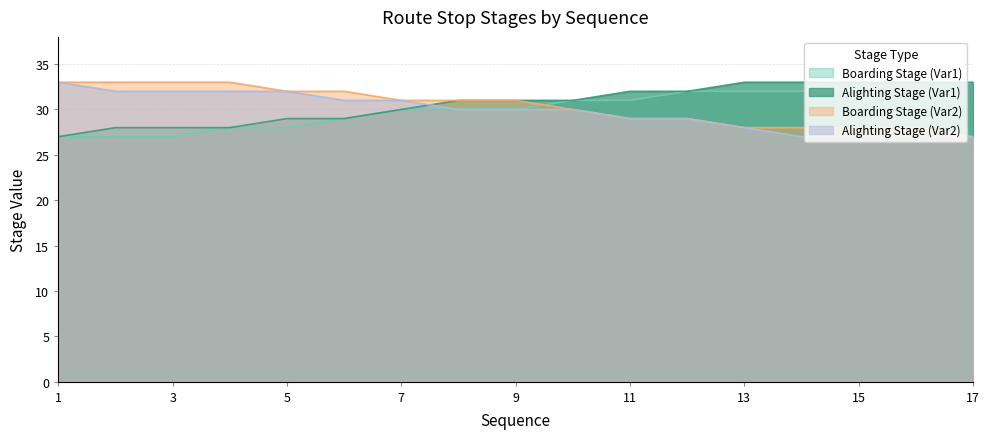

At which label is Boarding Stage (Var1) closest to 30?

7